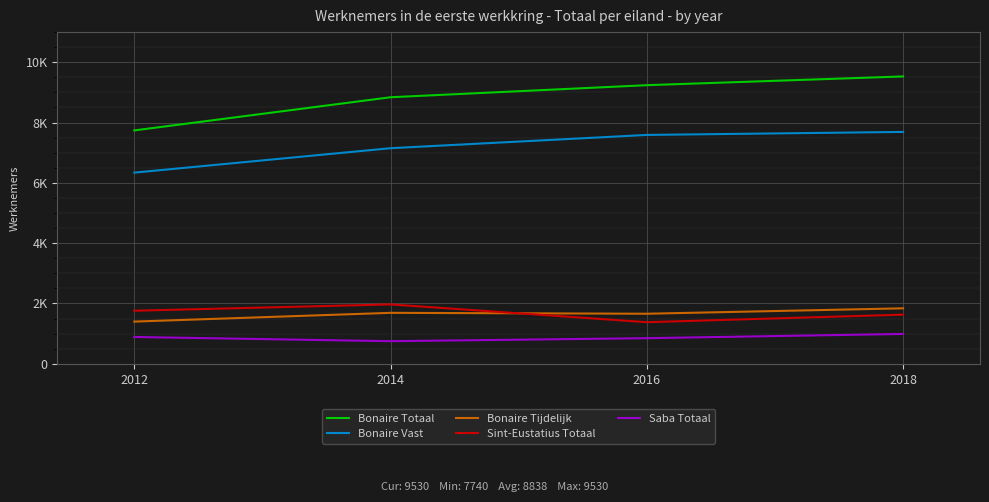

What value does the Saba Totaal series have at 2014, to the nearest 50?

750